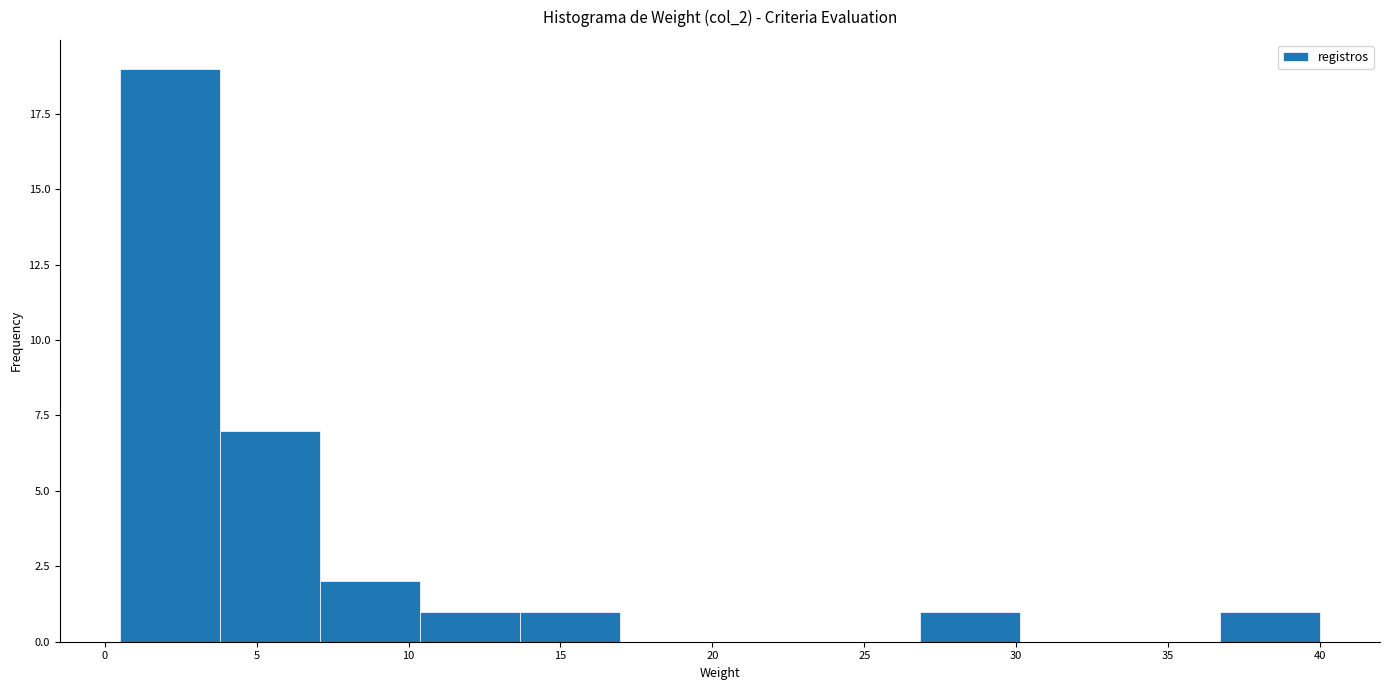

Reading left to right, transcribe this chart: for each bar, give the range it covers on the x-axis and its height. Neither the bar edges nor the heights are printed on the chart, so give them approximately, as read against the axes.

0.5 to 4.0: 19
4.0 to 7.0: 7
7.0 to 10.5: 2
10.5 to 13.5: 1
13.5 to 17.0: 1
17.0 to 20.5: 0
20.5 to 23.5: 0
23.5 to 27.0: 0
27.0 to 30.0: 1
30.0 to 33.5: 0
33.5 to 36.5: 0
36.5 to 40.0: 1